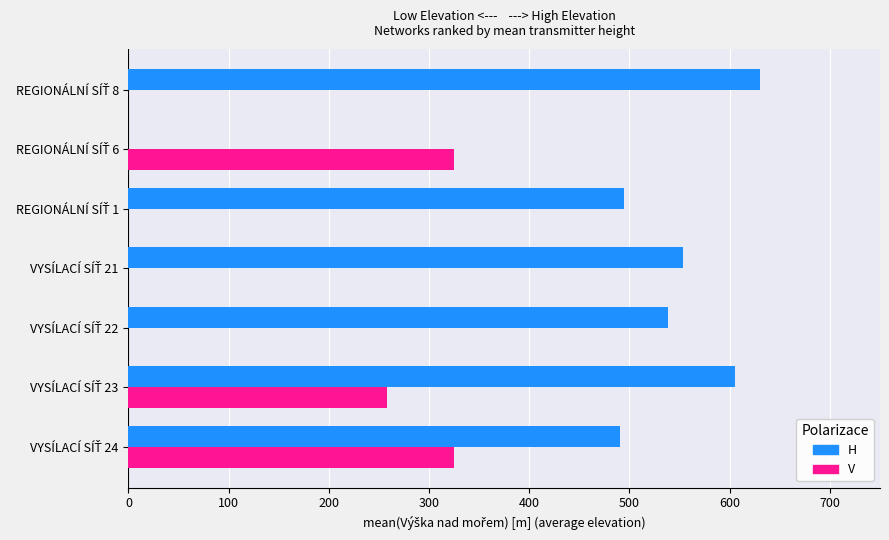

What is the greatest value displayed?

630.0